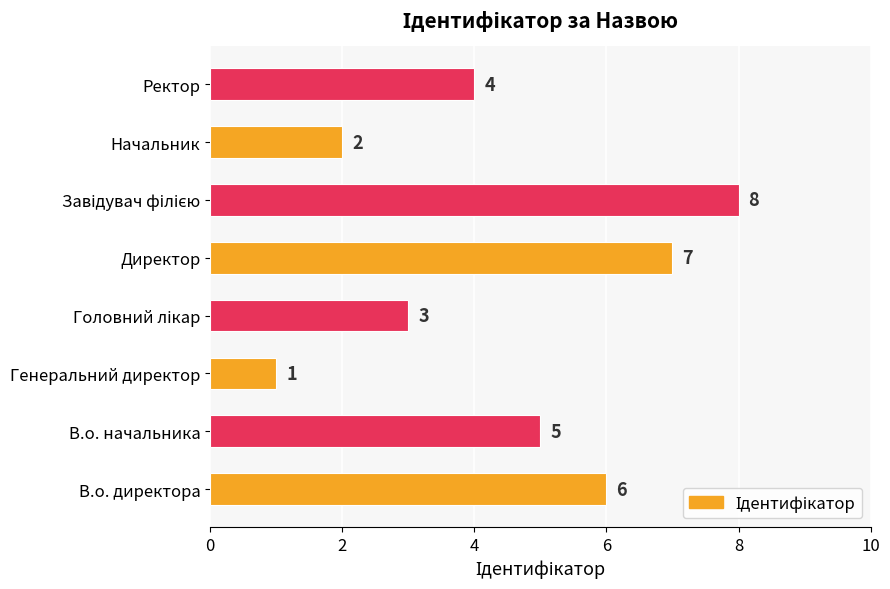

What is the difference between the values at Генеральний директор and В.о. директора?

5